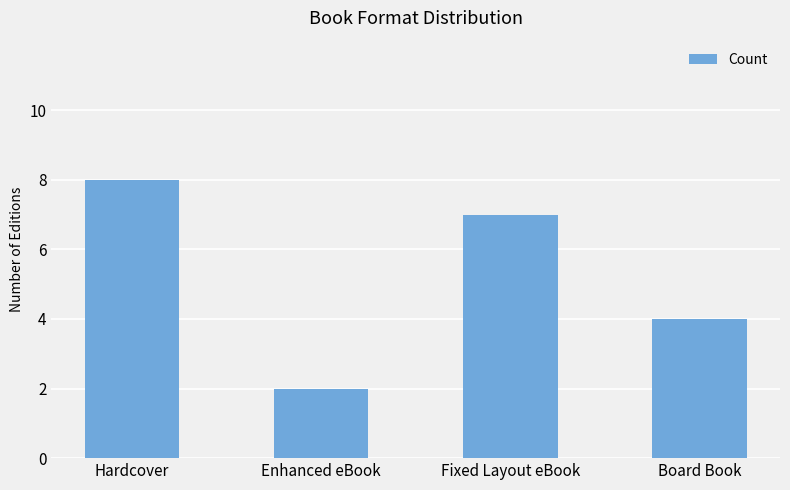

True or false: the data shows 0 at Enhanced eBook.

False